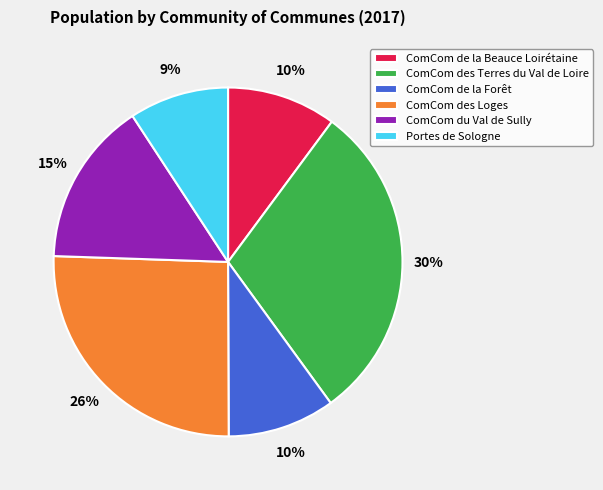

To the nearest percent, what is the average slice percentage?

17%